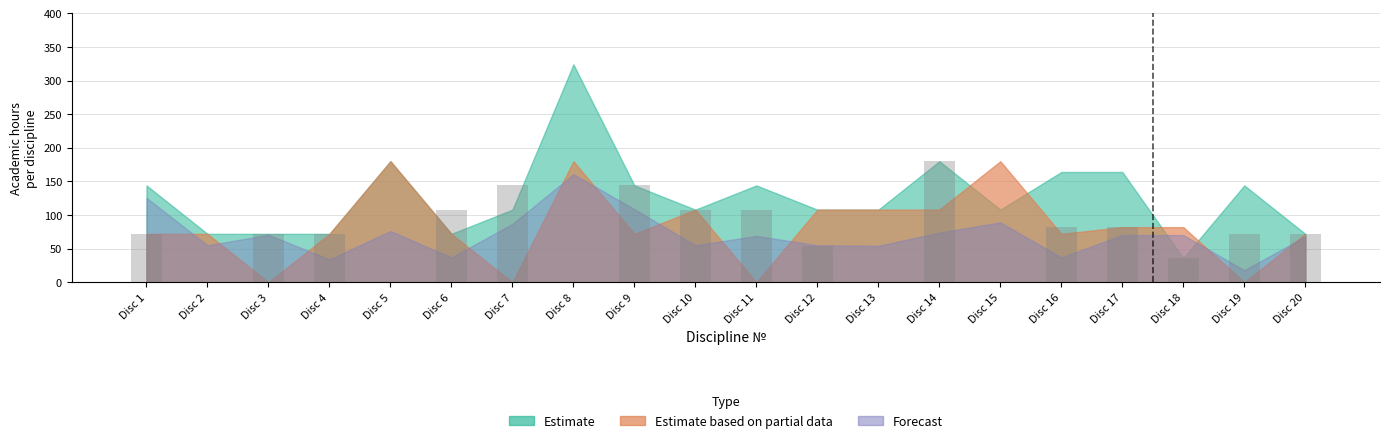

At which category does the chart reach its peak across all series?

Disc 14